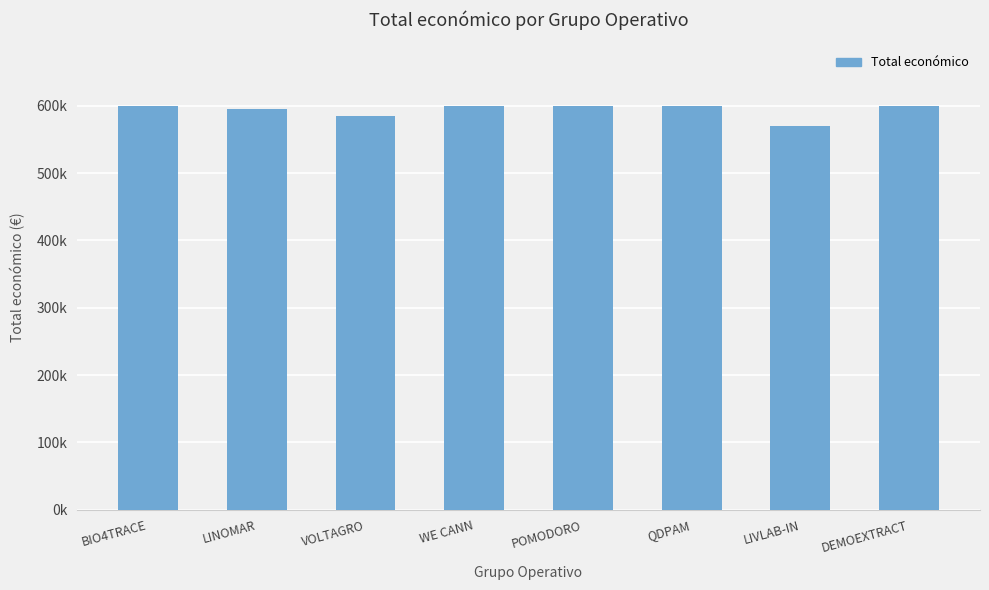

What is the difference between the values at QDPAM and BIO4TRACE?

724